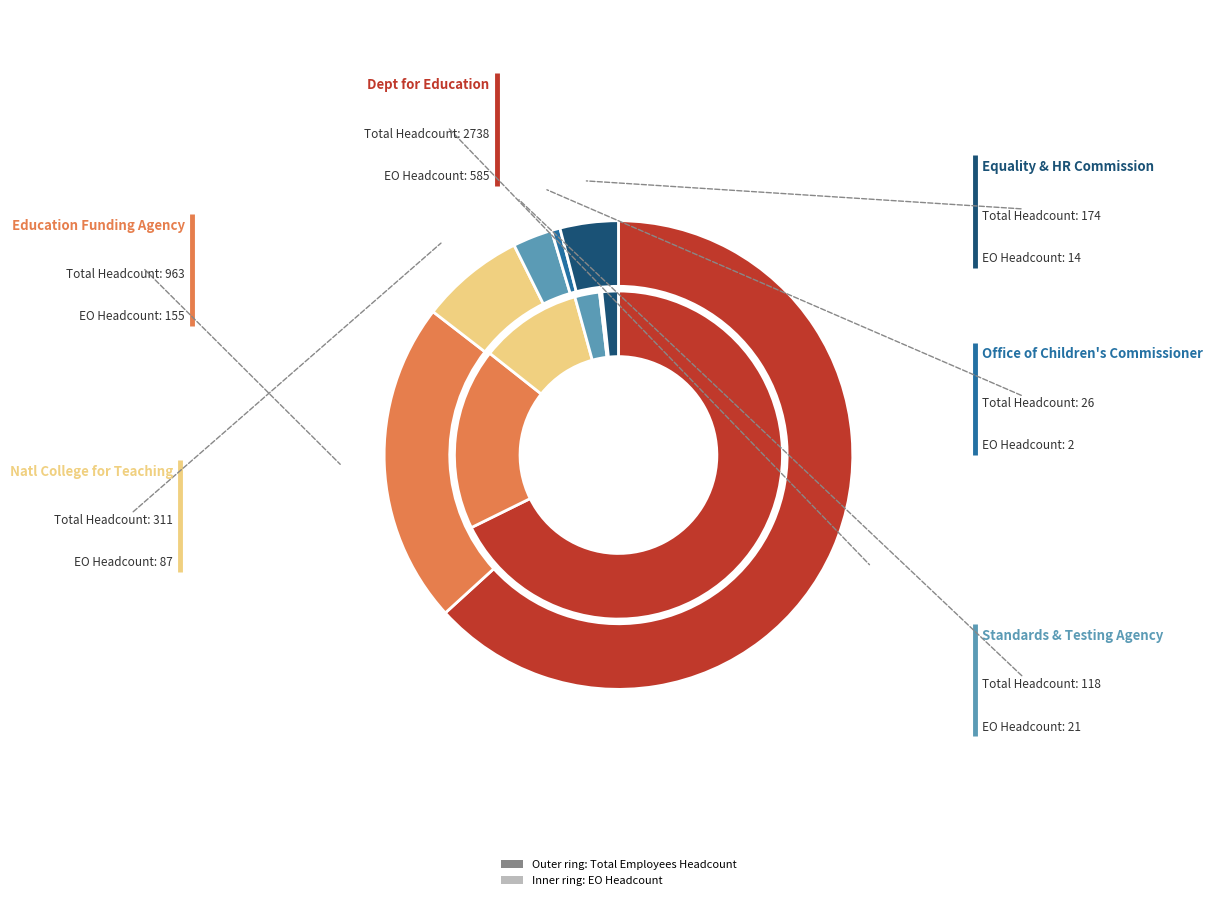

Does any single category account for the majority?

Yes